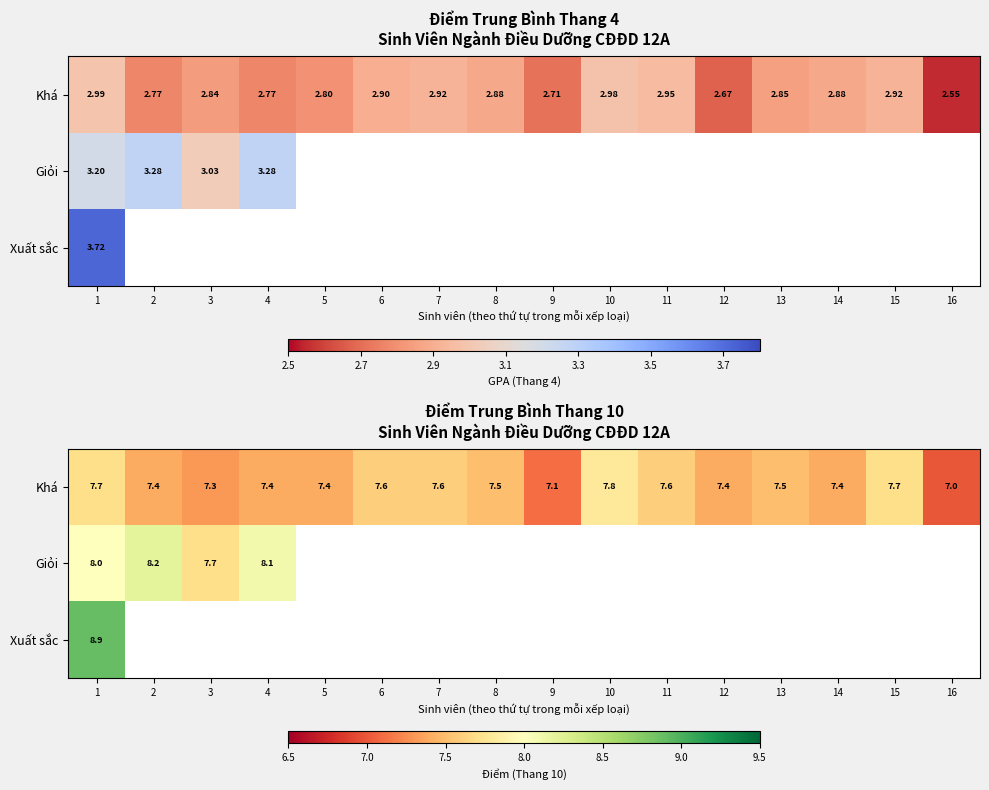

At which label is Xuất sắc closest to 8?

1